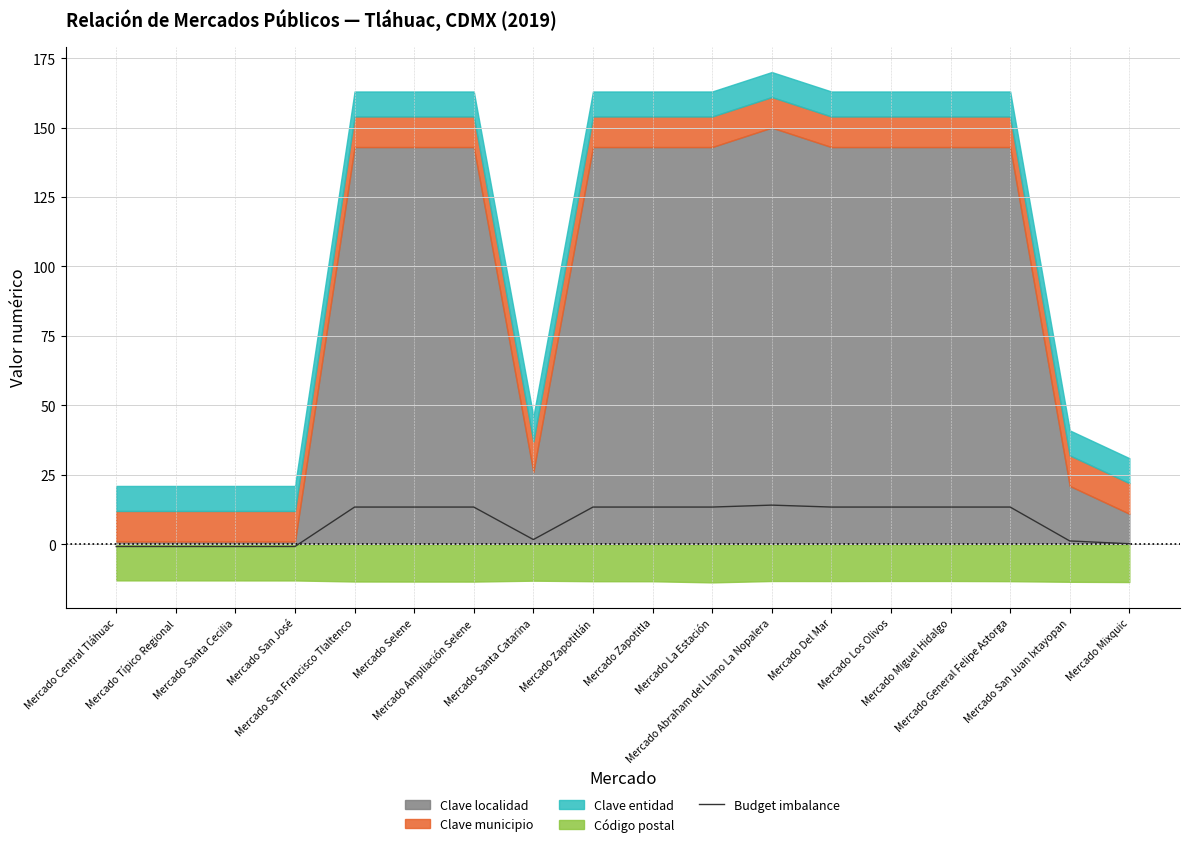

What is the label of the 9th point from the right?

Mercado Zapotitla